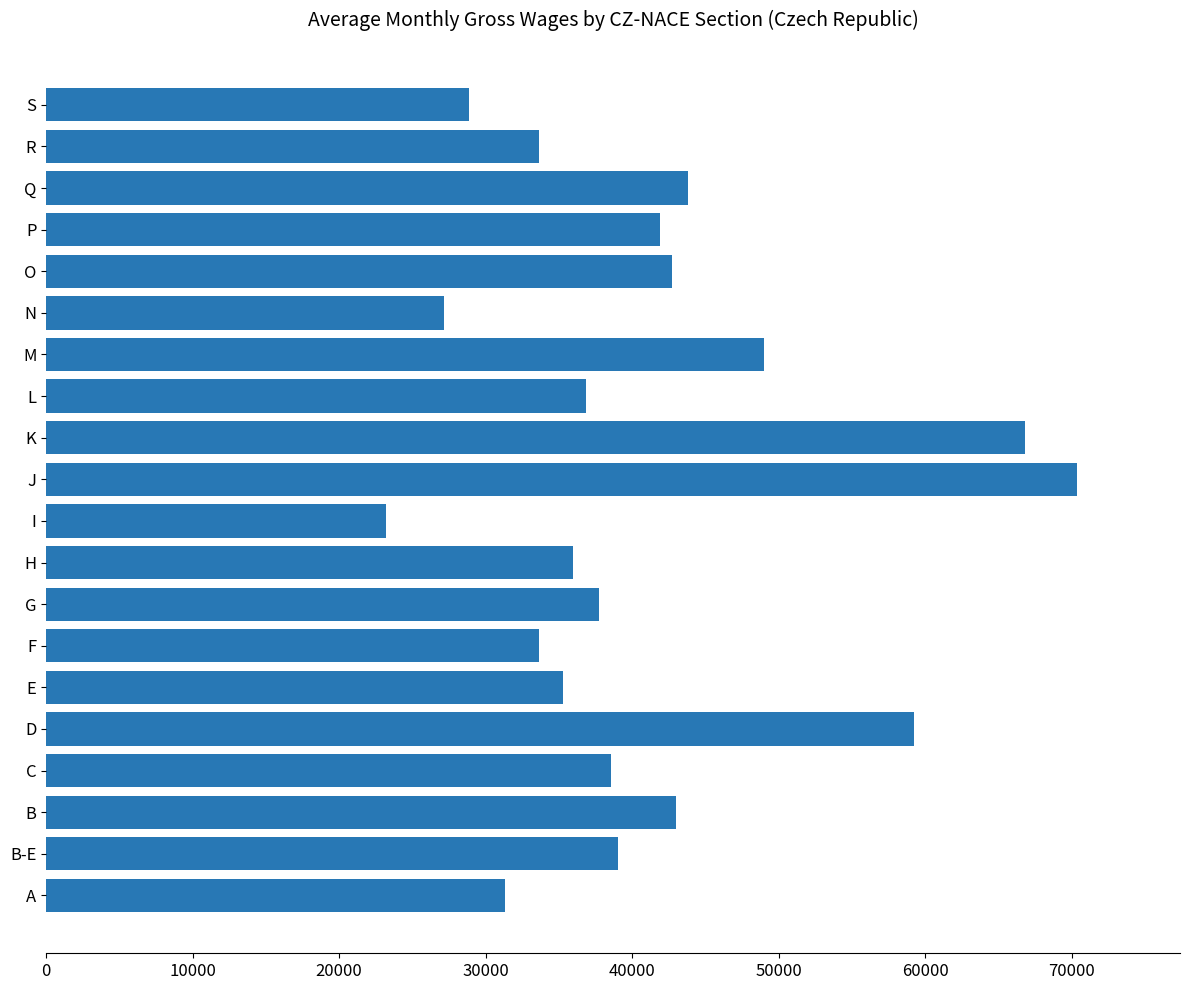

Count the number of data series in this chart.

1